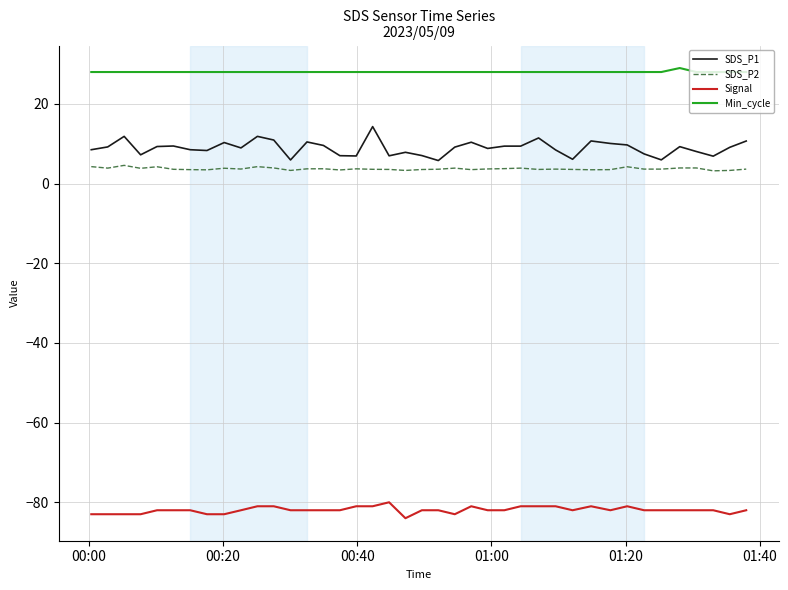

True or false: Min_cycle and Signal cross at least once.

False